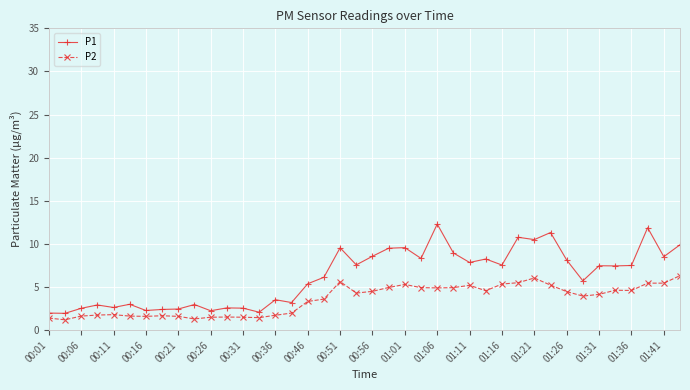

Rank the series by their average value, from lowest to highest.

P2, P1